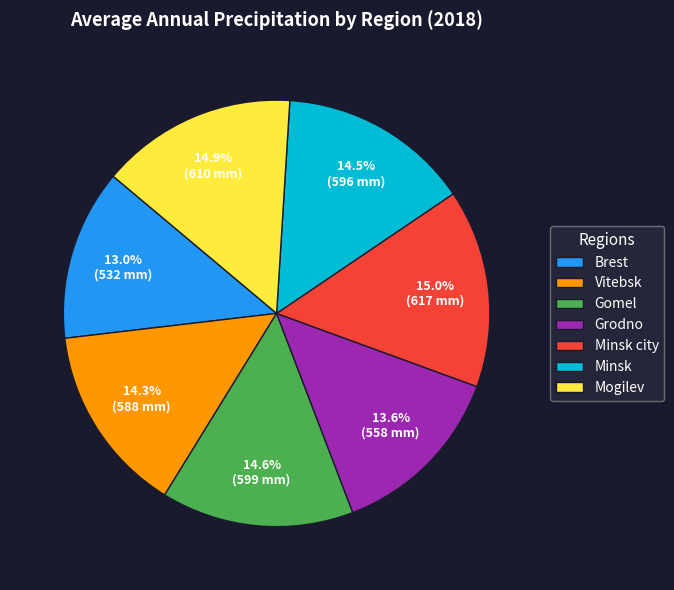

Approximately how many times larger is the value at Vitebsk compared to Brest?

1.1